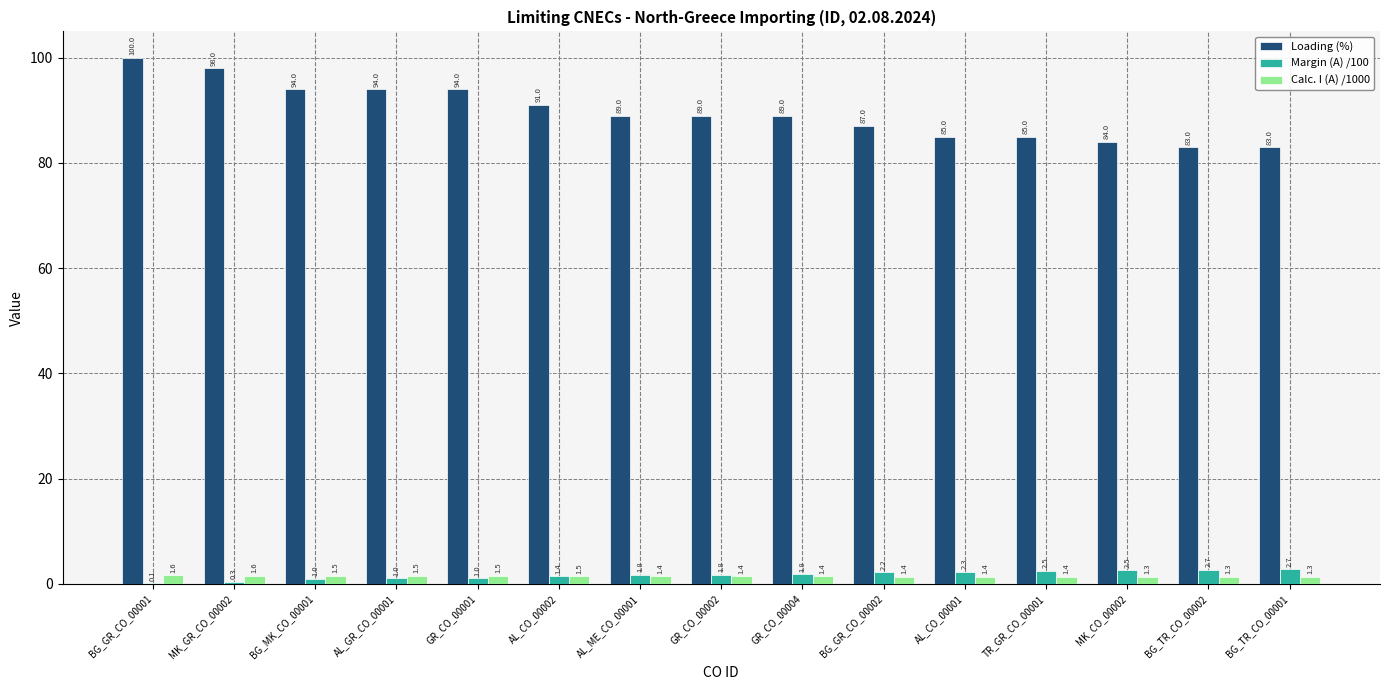

What value does the Calc. I (A) /1000 series have at MK_GR_CO_00002?

1.6